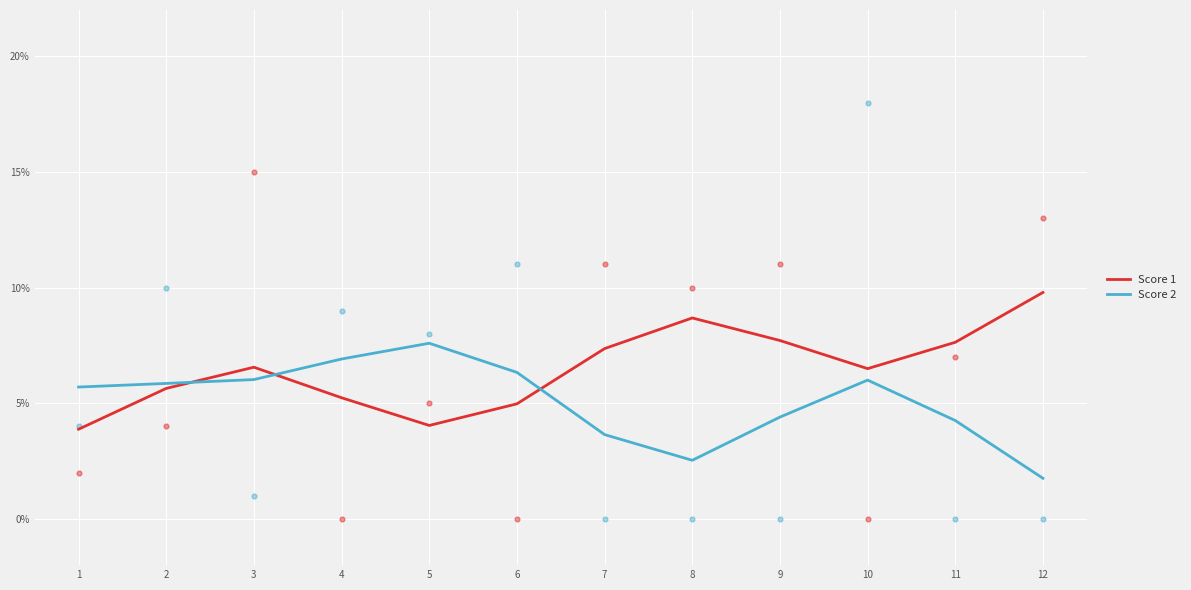

Is the value of Score 1 at 6 greater than the value of Score 2 at 3?

No